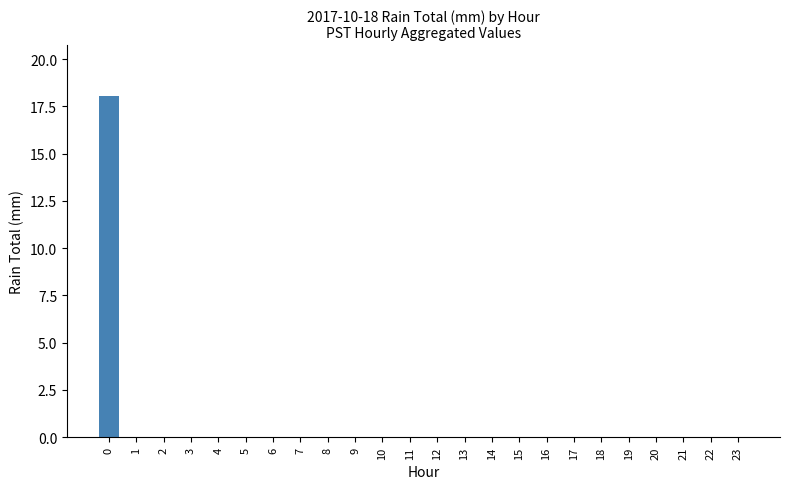

The value at 2 is 0.0. True or false?

True